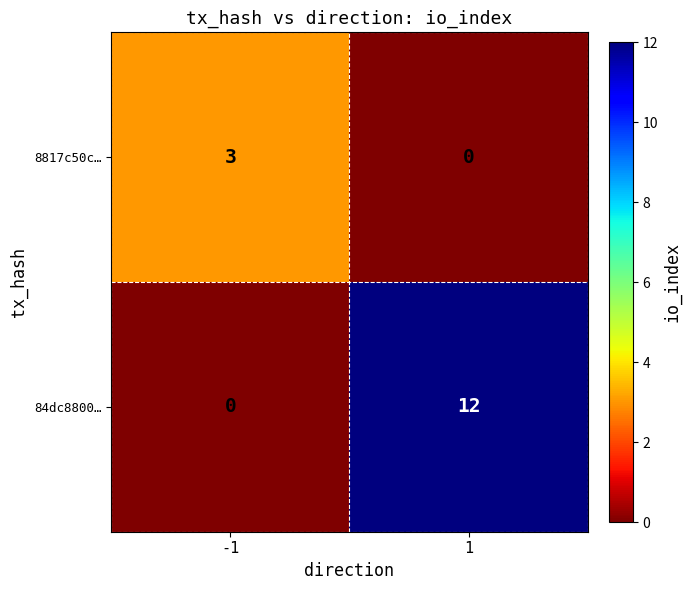

Reading left to right, list all the values displayed in this chart.

8817c50c…: 3	0
84dc8800…: 0	12